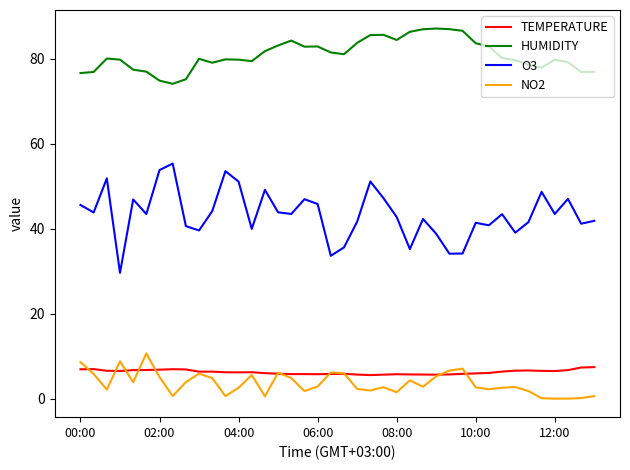

What is the maximum value for HUMIDITY?

87.1